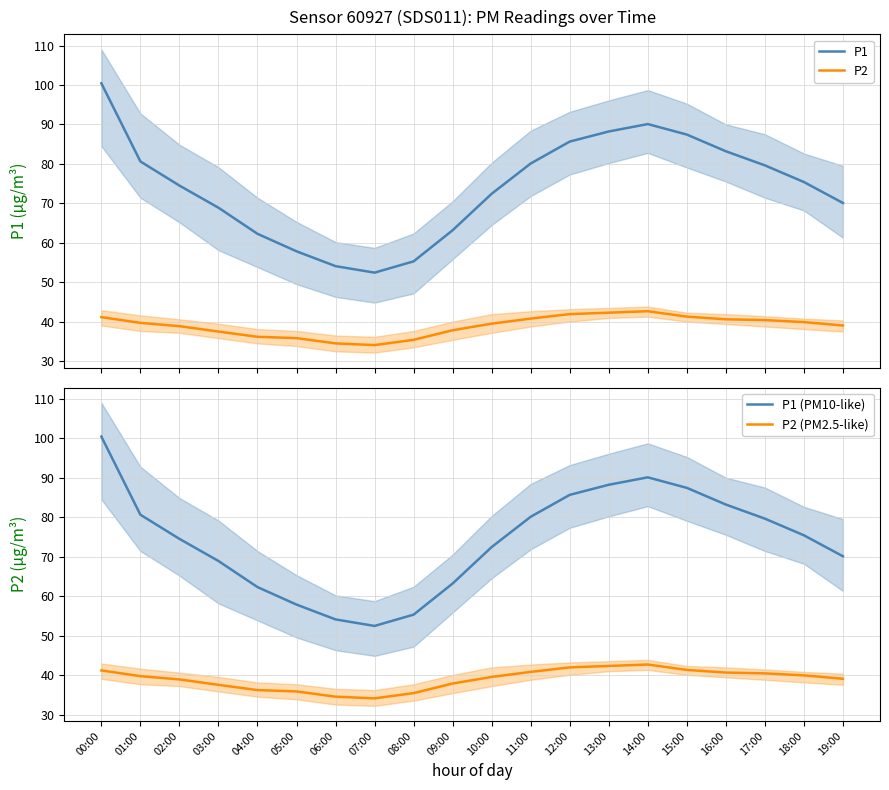

What position from the right is 06:00?

14